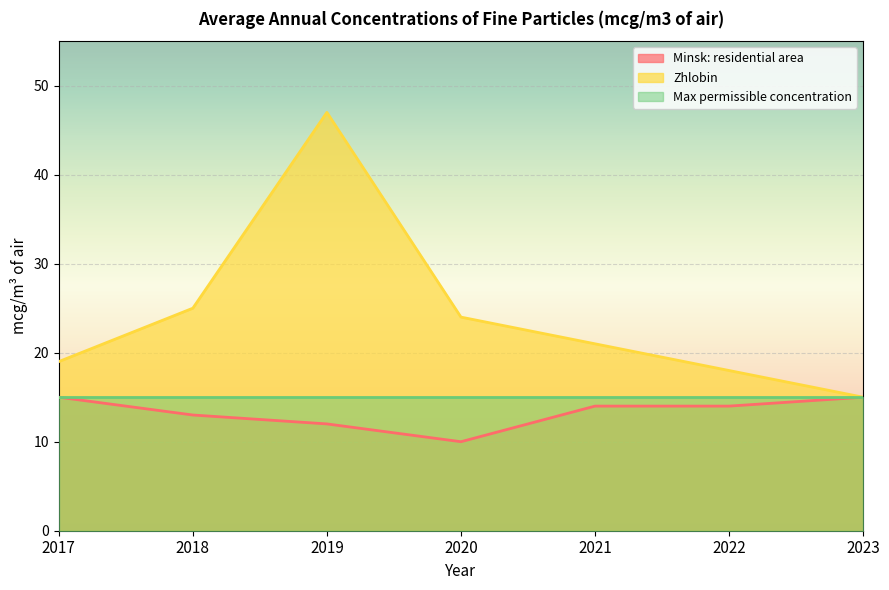

True or false: Zhlobin has a value of 21 at 2021.

True